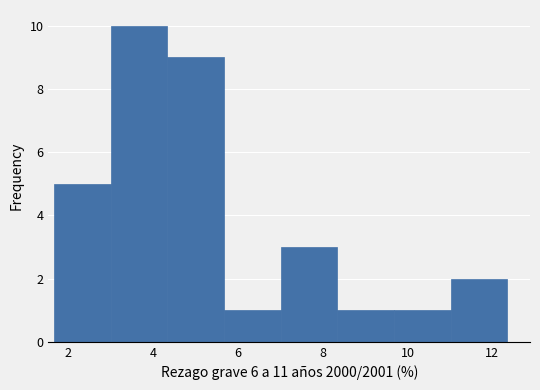

Reading left to right, transcribe this chart: for each bar, give the range it covers on the x-axis and its height. Neither the bar edges nor the heights are printed on the chart, so give them approximately, as read against the axes.

1.6 to 3.0: 5
3.0 to 4.4: 10
4.4 to 5.6: 9
5.6 to 7.0: 1
7.0 to 8.4: 3
8.4 to 9.6: 1
9.6 to 11.0: 1
11.0 to 12.4: 2